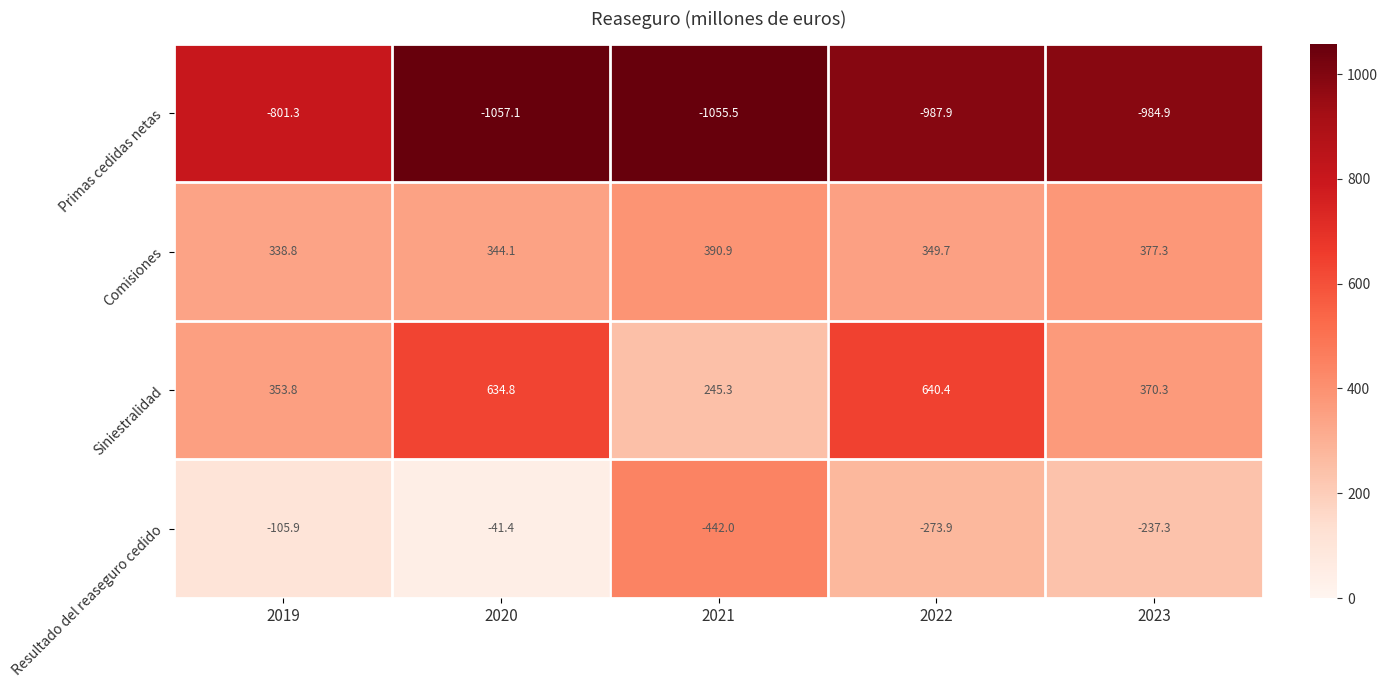

What is the sum of all Comisiones values?

1800.8